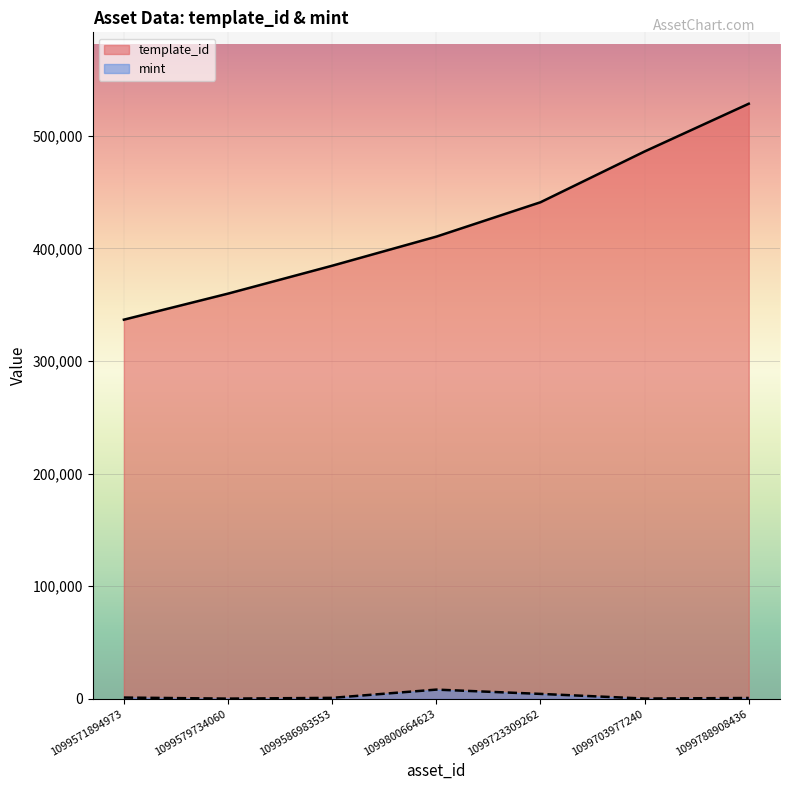

How many interior local peaks does the mint series have?

1